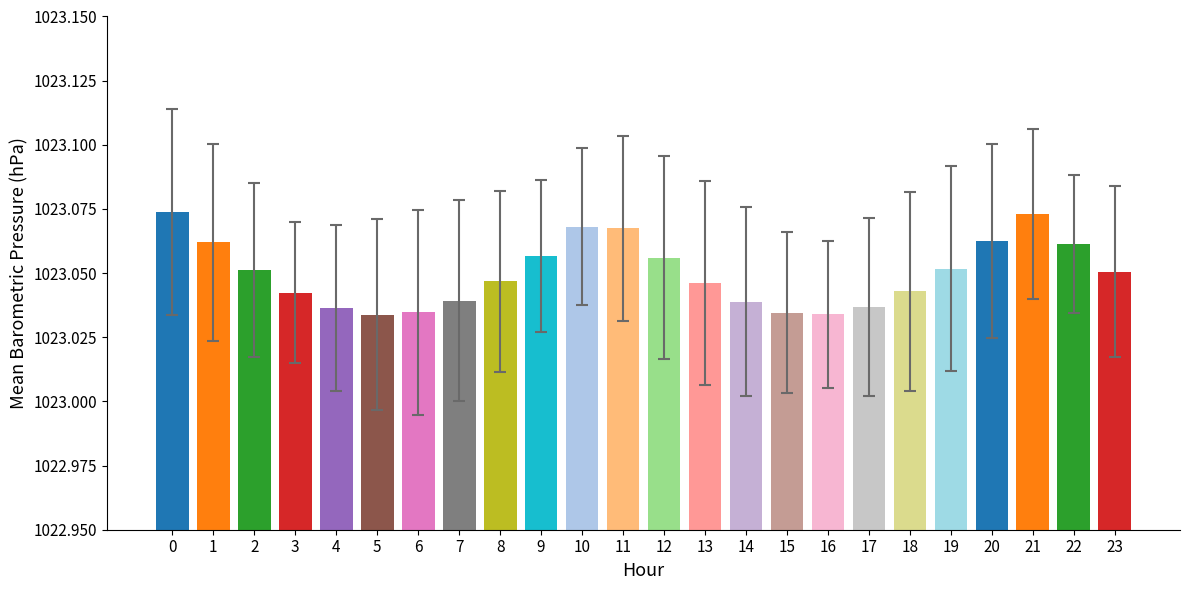

Between 11 and 18, which is larger?

11